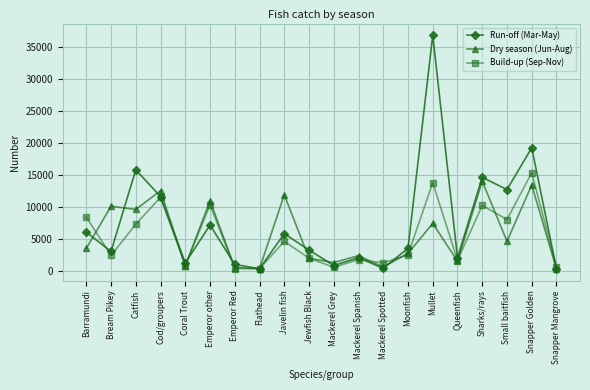

At which category is the sum across all series the highest?

Mullet